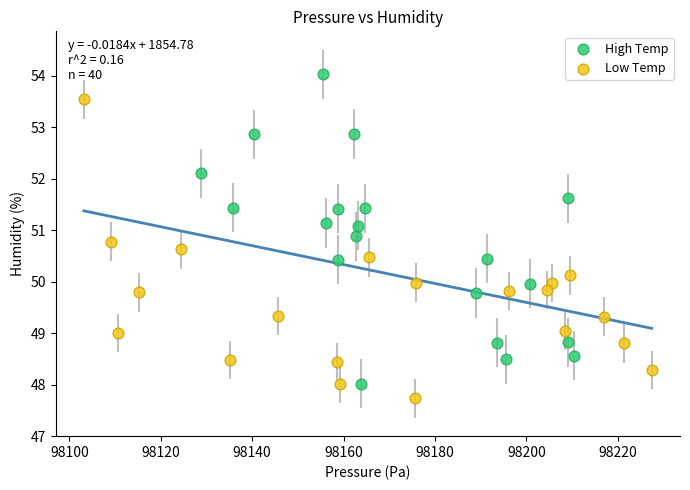

Which series contains the highest Y value?

High Temp